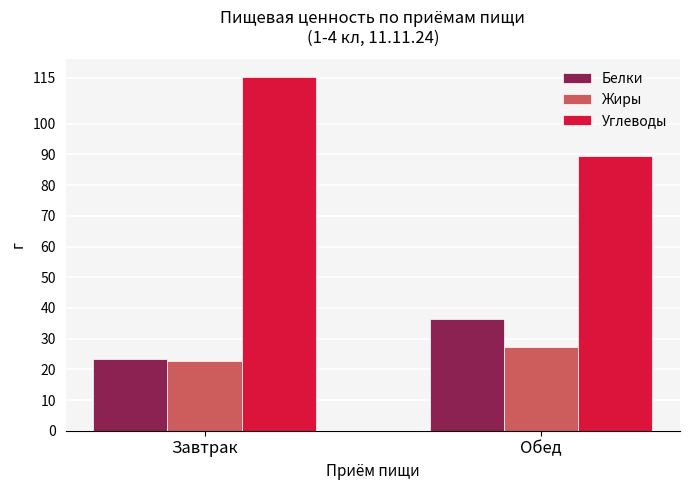

What position from the right is Обед?

1